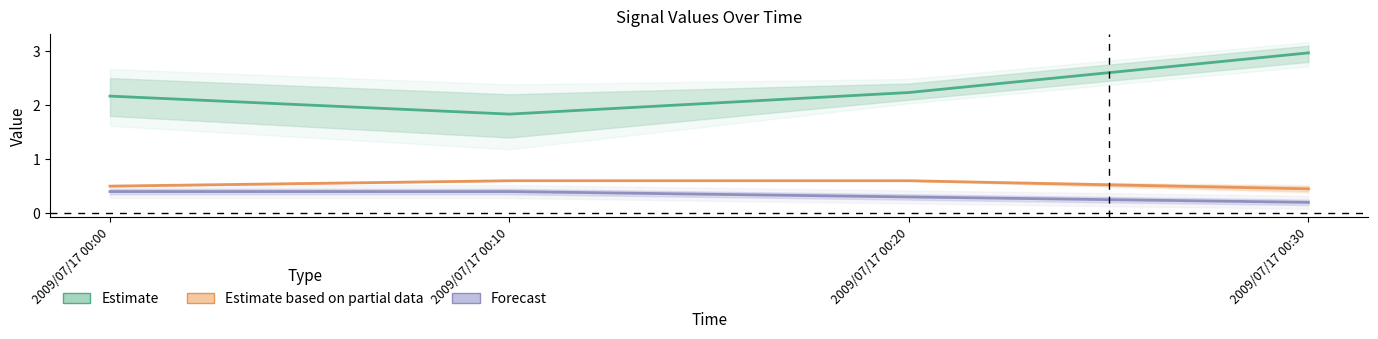

Where does the col_1 series first go above 2?

2009/07/17 00:00